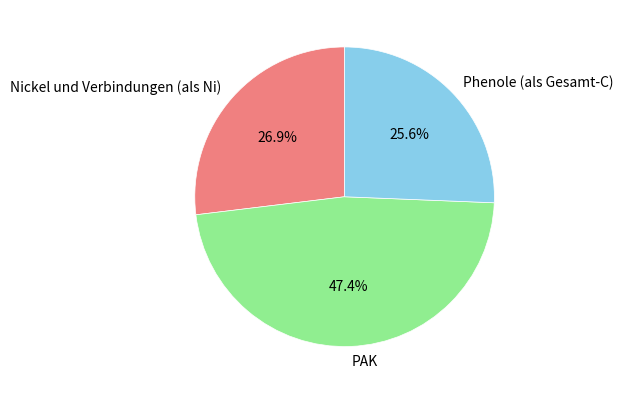

Rank the categories by value from lowest to highest.

Phenole (als Gesamt-C), Nickel und Verbindungen (als Ni), PAK